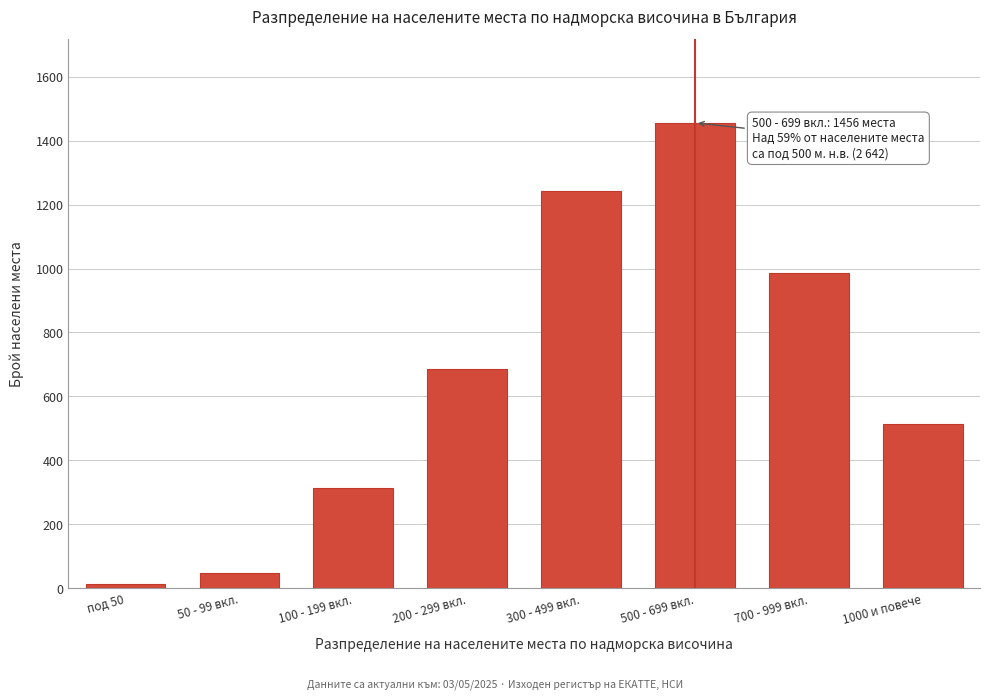

Reading right to left, transcribe all the data shown in this chart.

514	987	1456	1243	687	312	48	12